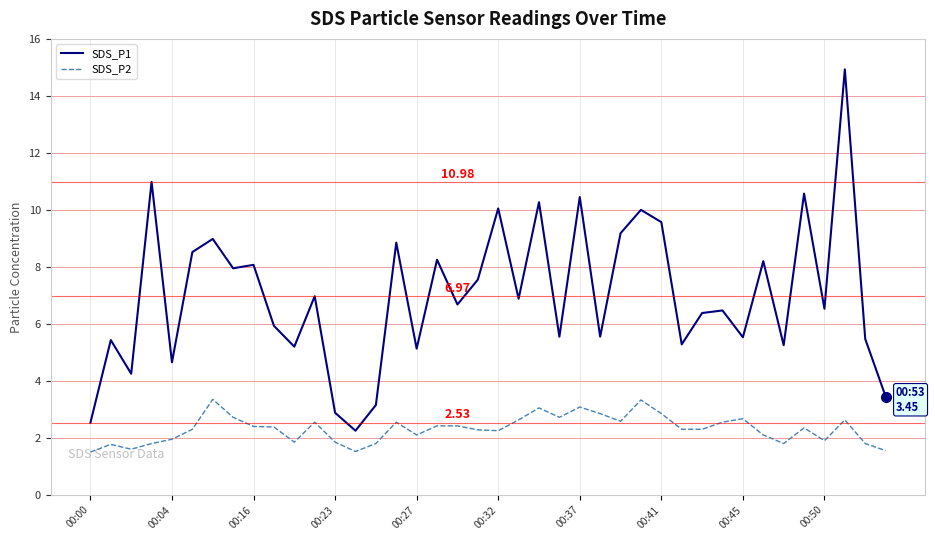

True or false: SDS_P1 and SDS_P2 intersect in this chart.

False